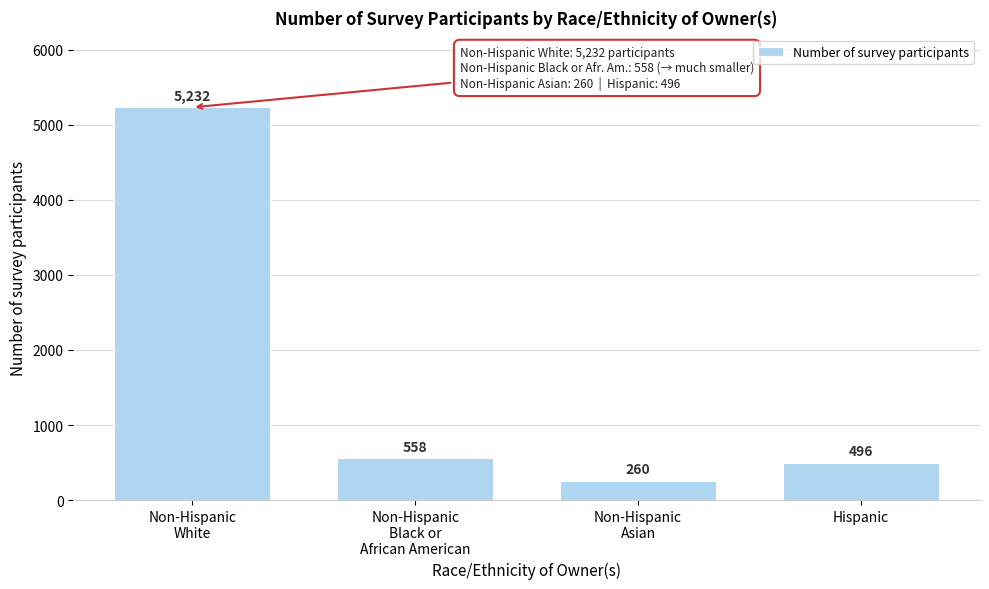

Reading right to left, what are all the values shown in this chart?

496	260	558	5232